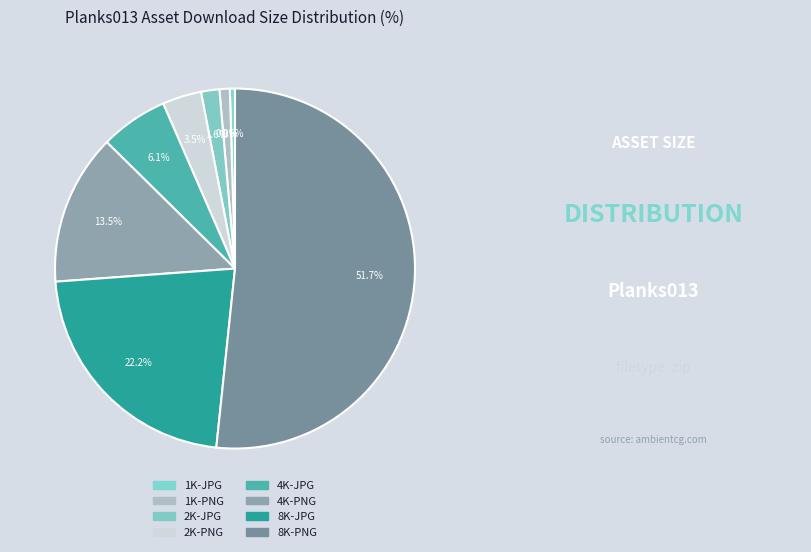

What is the largest slice in the pie chart?

8K-PNG